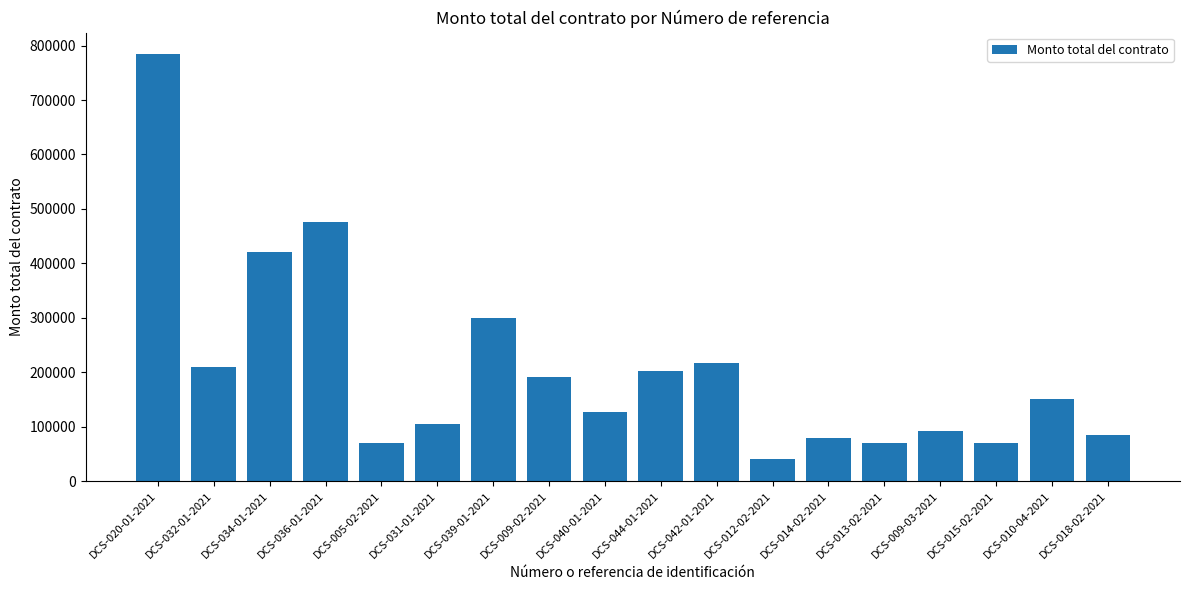

How many values are below 150000?

9